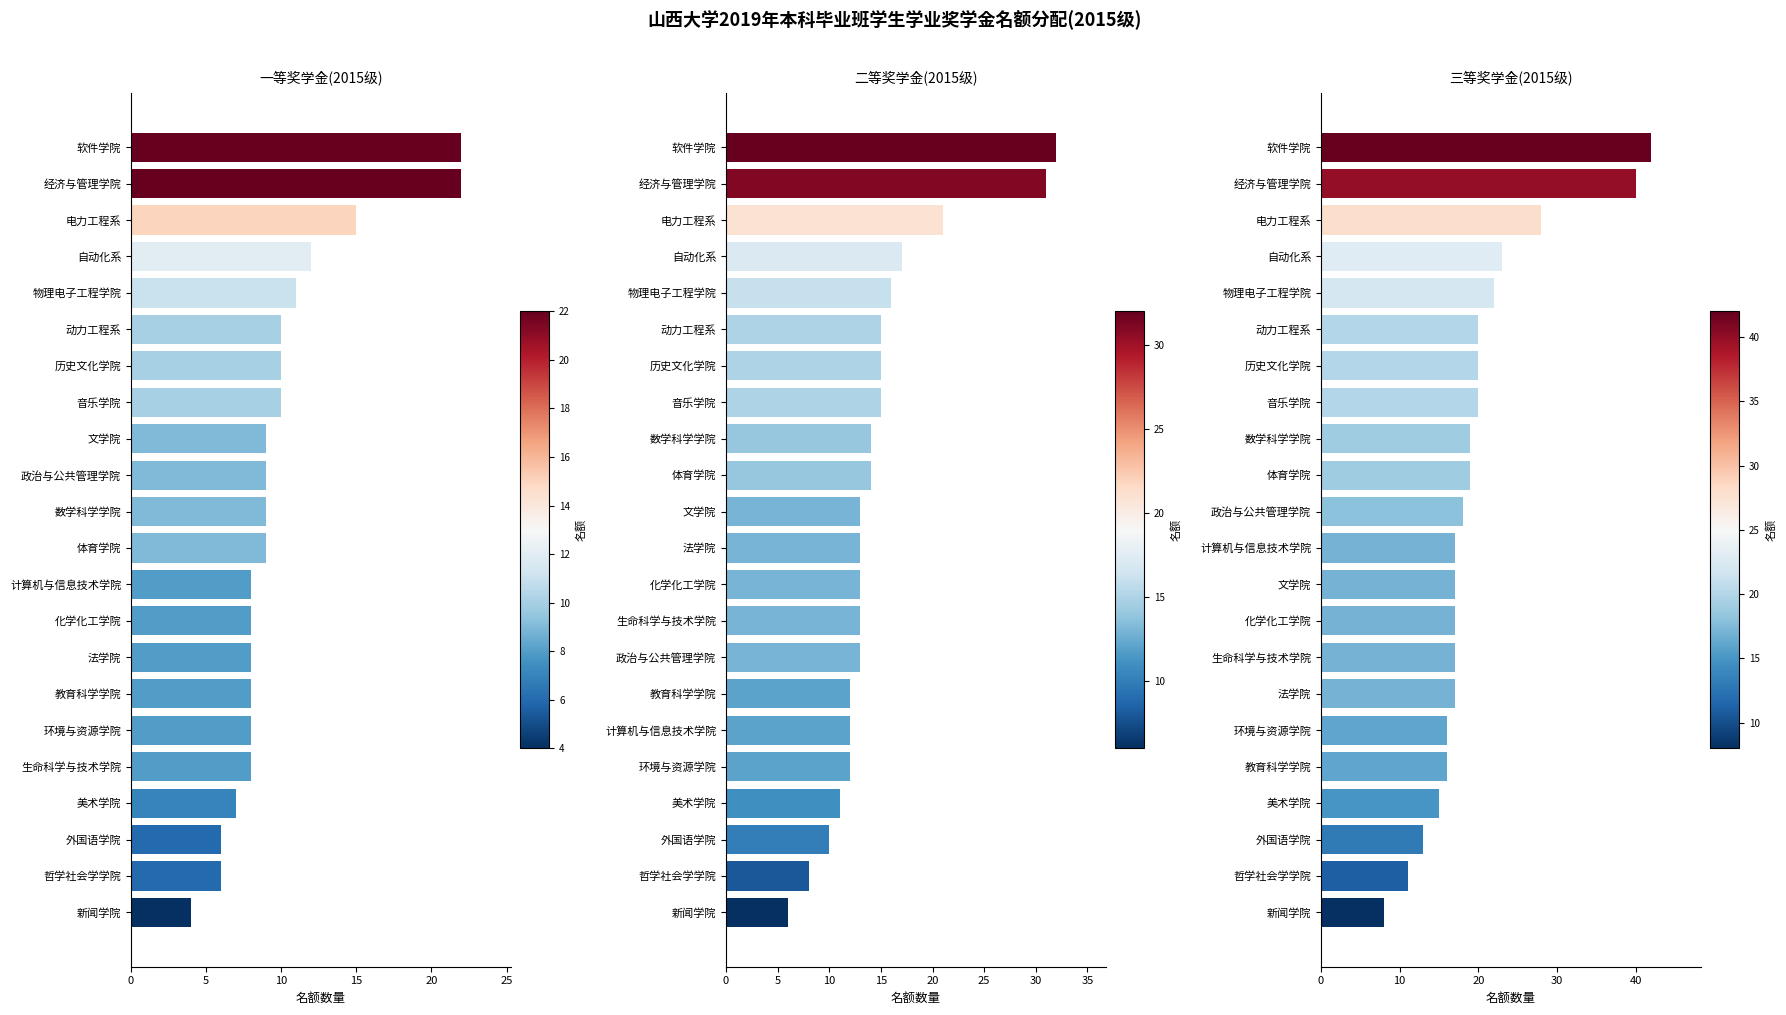

Is the value of 二等奖学金(2015级) at 12 greater than the value of 一等奖学金(2015级) at 21?

No